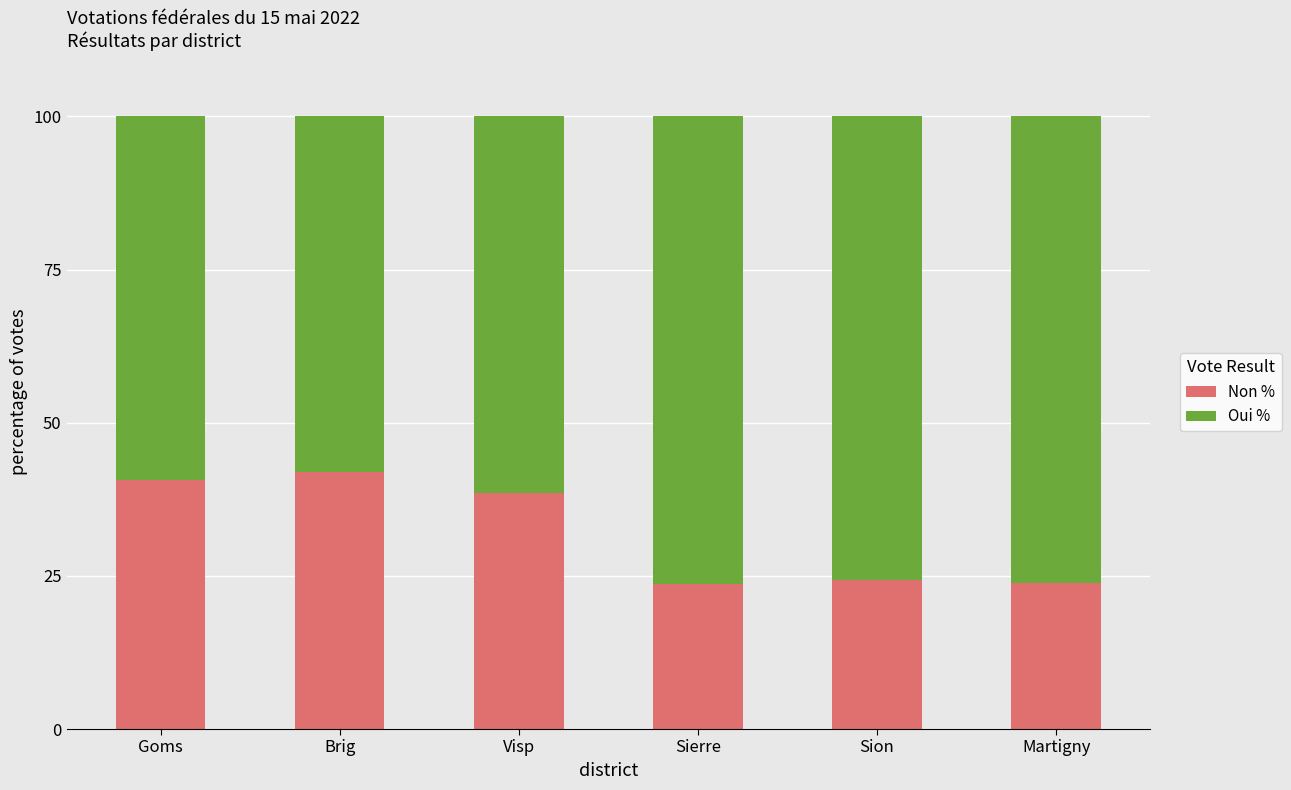

True or false: Non % has a value of 54.4 at Goms.

False